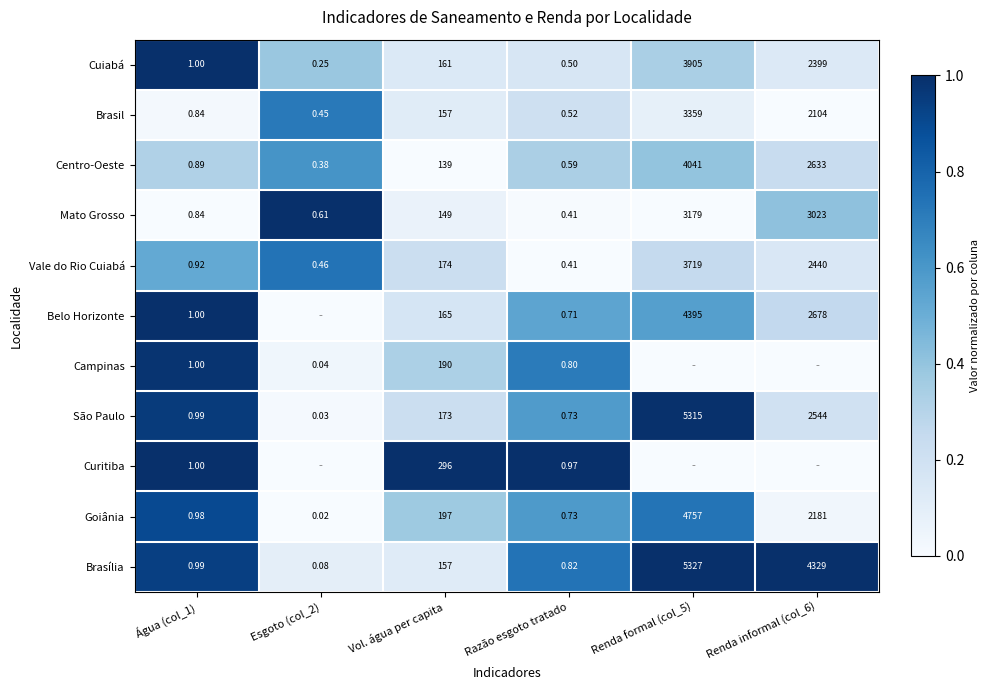

Is the value of Campinas at Água (col_1) greater than the value of Goiânia at Água (col_1)?

Yes